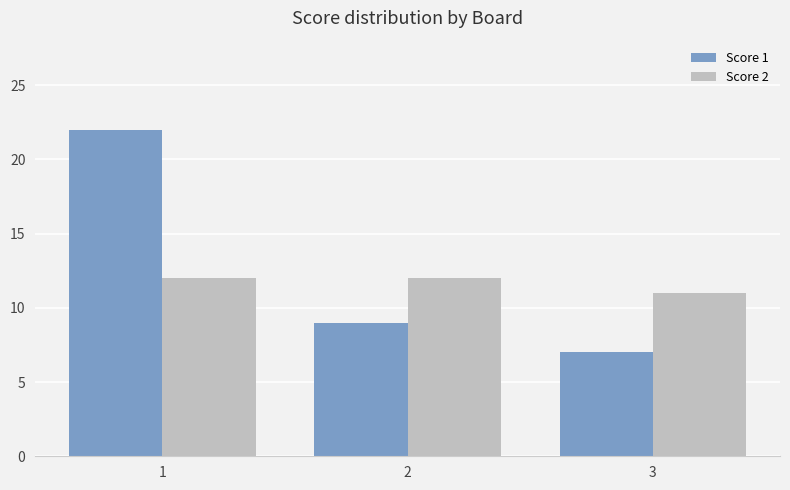

Read the Score 2 value at 1.

12